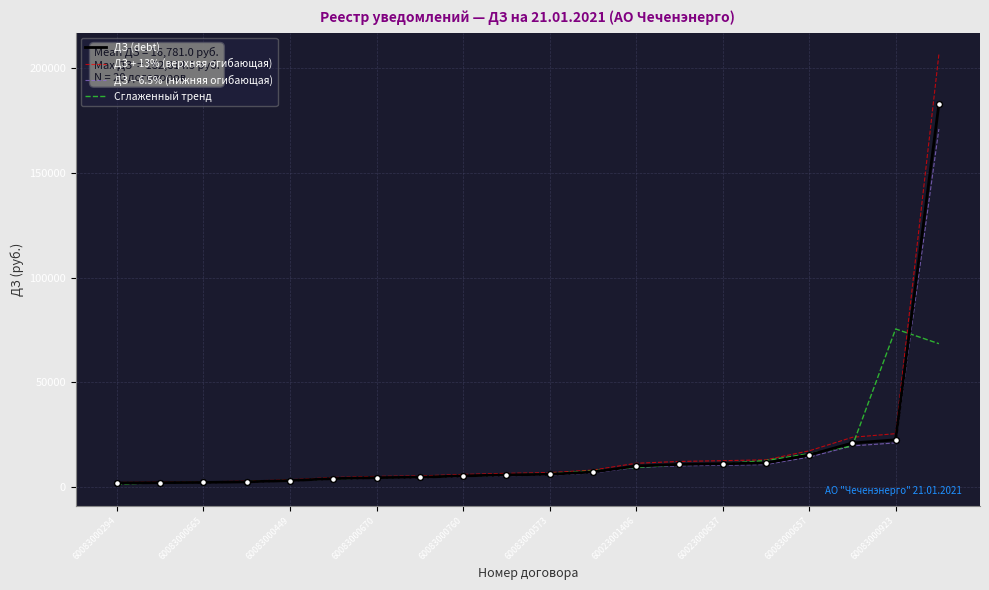

List the series in order of their peak value, highest first.

ДЗ + 13% (верхняя огибающая), ДЗ (debt), ДЗ − 6.5% (нижняя огибающая), Сглаженный тренд